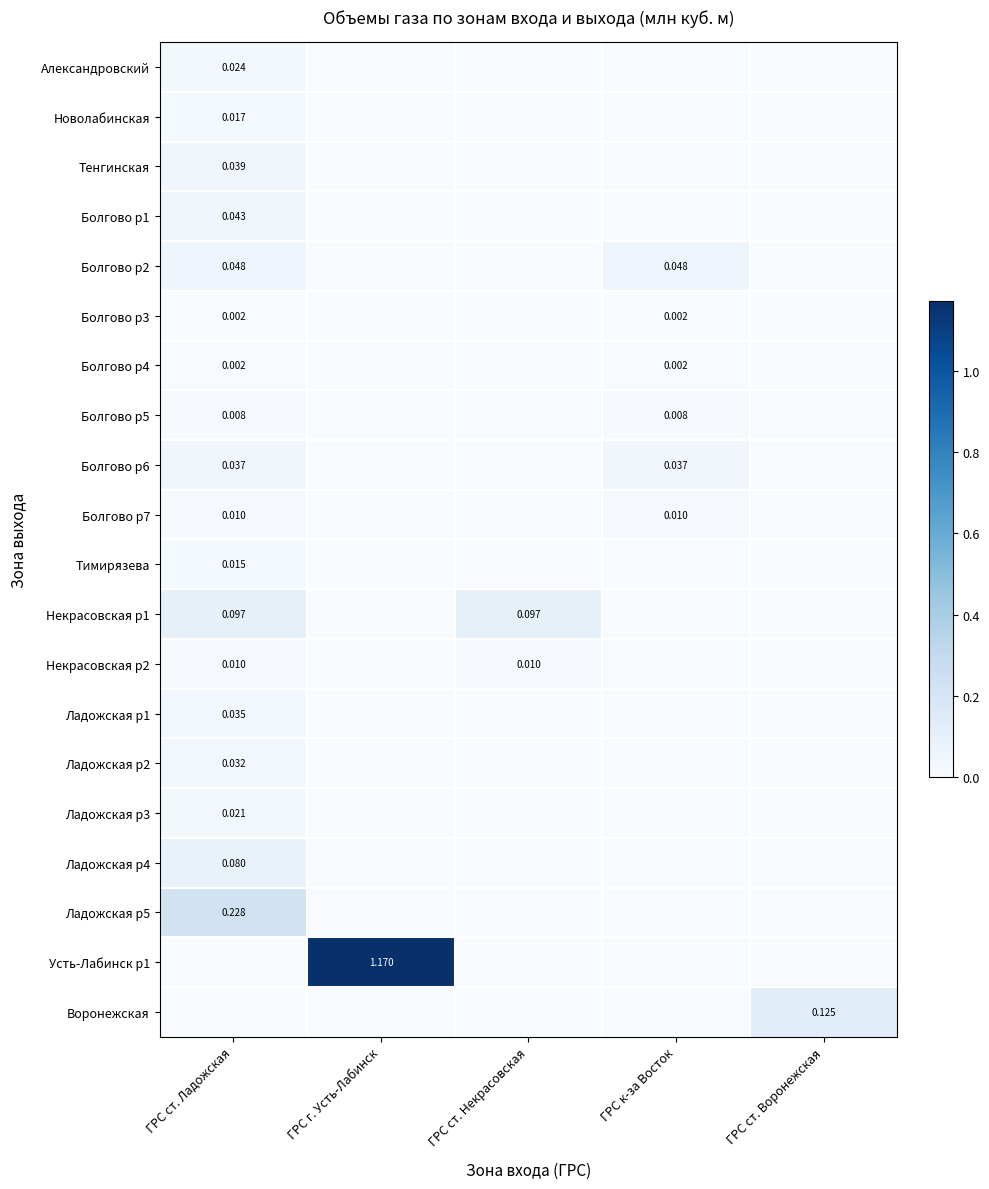

List the series in order of their peak value, lowest first.

Болгово р4, Болгово р3, Болгово р5, Болгово р7, Некрасовская р2, Тимирязева, Новолабинская, Ладожская р3, Александровский, Ладожская р2, Ладожская р1, Болгово р6, Тенгинская, Болгово р1, Болгово р2, Ладожская р4, Некрасовская р1, Воронежская, Ладожская р5, Усть-Лабинск р1